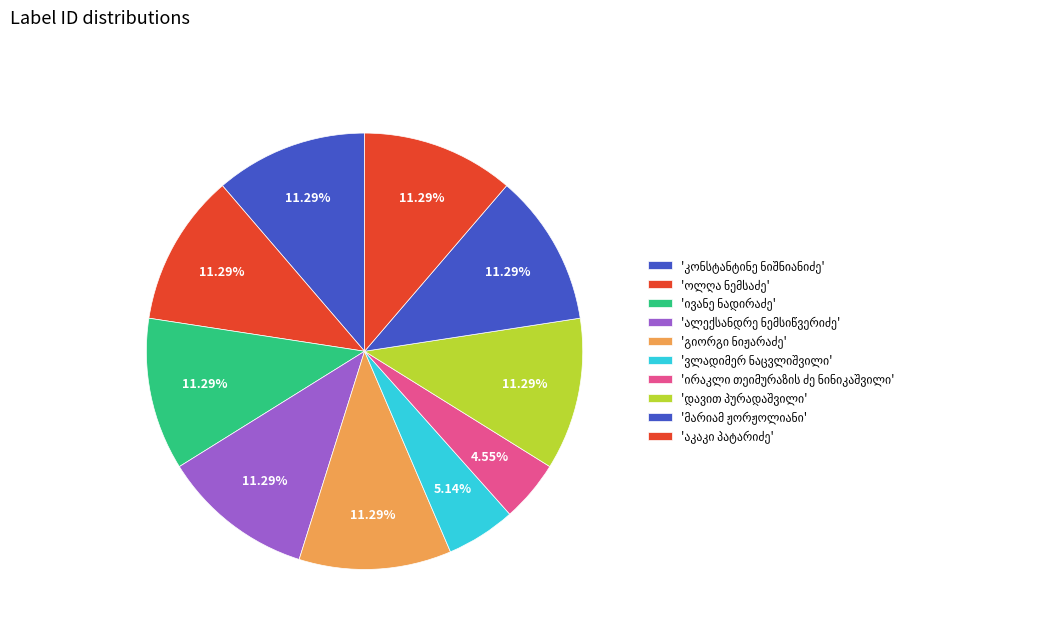

How many segments does this pie chart have?

10